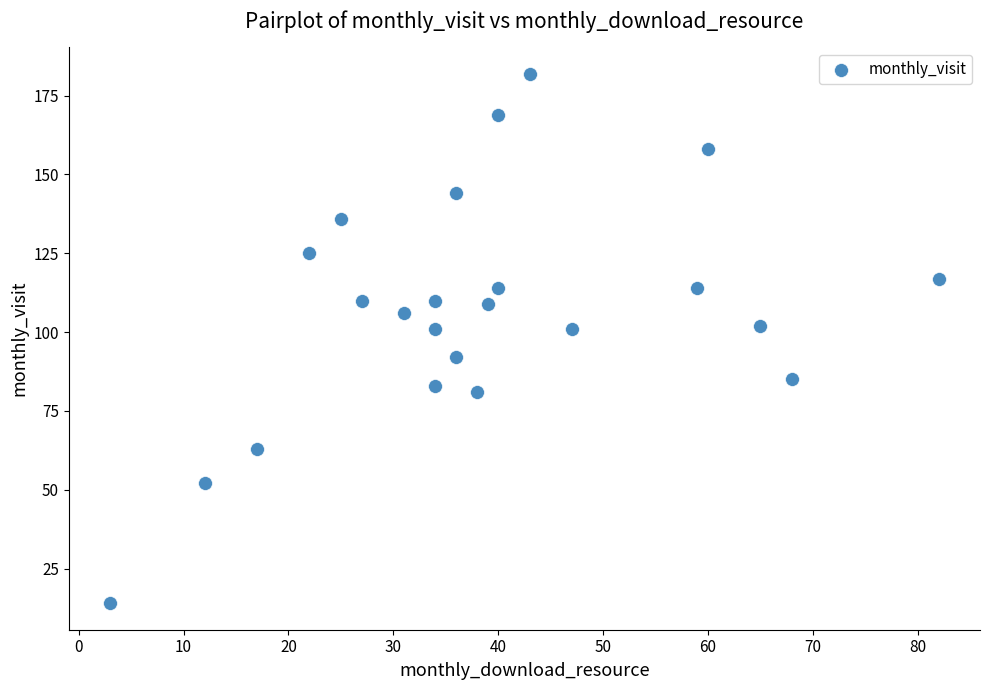

What is the range of X values (max minus min)?

79